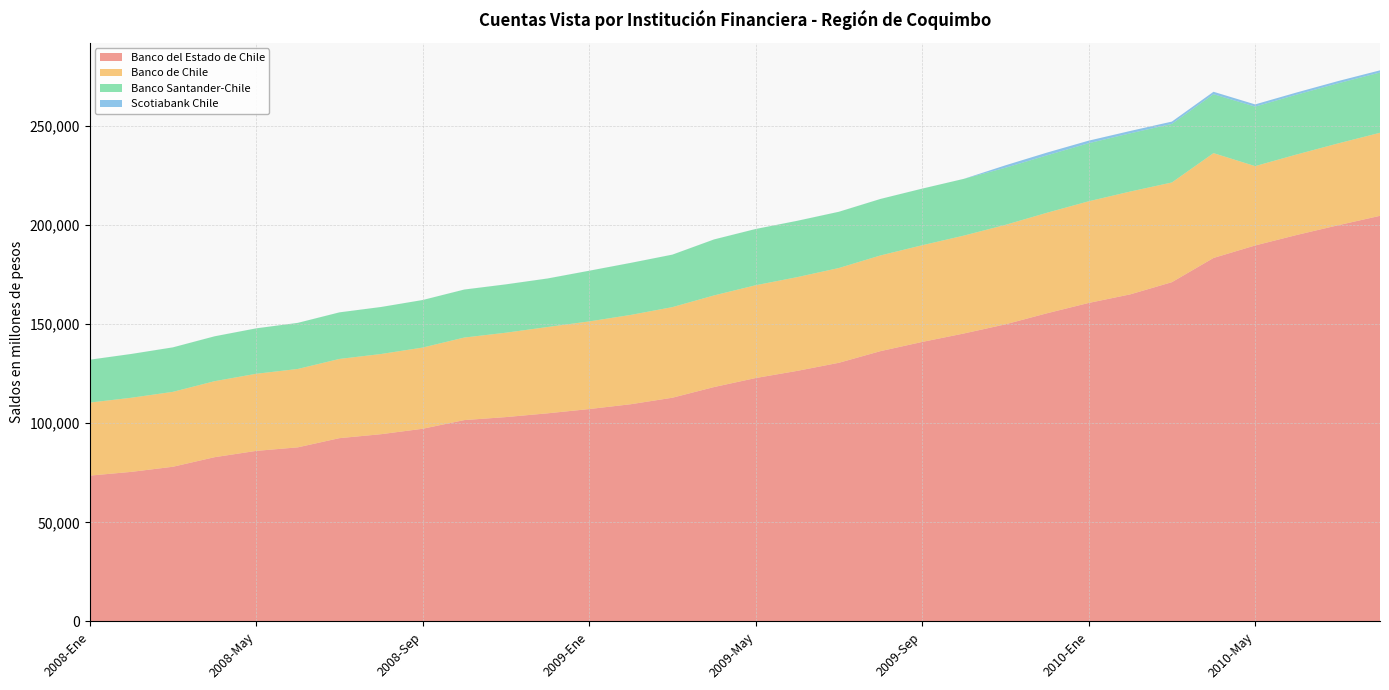

Reading left to right, extract all data points from this chart.

Banco del Estado de Chile: 2008-Ene=73580	2008-Feb=75470	2008-Mar=78054	2008-Abr=82872	2008-May=86053	2008-Jun=87842	2008-Jul=92478	2008-Ago=94477	2008-Sep=97219	2008-Oct=101592	2008-Nov=103106	2008-Dic=105005	2009-Ene=107154	2009-Feb=109593	2009-Mar=112875	2009-Abr=118256	2009-May=122801	2009-Jun=126426	2009-Jul=130503	2009-Ago=136378	2009-Sep=141011	2009-Oct=145266	2009-Nov=149892	2009-Dic=155479	2010-Ene=160675	2010-Feb=165014	2010-Mar=171165	2010-Abr=183376	2010-May=189676	2010-Jun=194973	2010-Jul=199912	2010-Ago=204633
Banco de Chile: 2008-Ene=36832	2008-Feb=37390	2008-Mar=37787	2008-Abr=38342	2008-May=38901	2008-Jun=39544	2008-Jul=39961	2008-Ago=40449	2008-Sep=40958	2008-Oct=41641	2008-Nov=42566	2008-Dic=43543	2009-Ene=44210	2009-Feb=45054	2009-Mar=45708	2009-Abr=46225	2009-May=46814	2009-Jun=47285	2009-Jul=47808	2009-Ago=48274	2009-Sep=48775	2009-Oct=49377	2009-Nov=50177	2009-Dic=50704	2010-Ene=51289	2010-Feb=51873	2010-Mar=50290	2010-Abr=52882	2010-May=40030	2010-Jun=40613	2010-Jul=41280	2010-Ago=41892
Banco Santander-Chile: 2008-Ene=21619	2008-Feb=22079	2008-Mar=22425	2008-Abr=22622	2008-May=22899	2008-Jun=23235	2008-Jul=23478	2008-Ago=23704	2008-Sep=23970	2008-Oct=24198	2008-Nov=24372	2008-Dic=24459	2009-Ene=25548	2009-Feb=26238	2009-Mar=26458	2009-Abr=28223	2009-May=28357	2009-Jun=28392	2009-Jul=28352	2009-Ago=28483	2009-Sep=28542	2009-Oct=28616	2009-Nov=28798	2009-Dic=28960	2010-Ene=29287	2010-Feb=29359	2010-Mar=29531	2010-Abr=29715	2010-May=30004	2010-Jun=30186	2010-Jul=30320	2010-Ago=30395
Scotiabank Chile: 2008-Ene=20	2008-Feb=21	2008-Mar=21	2008-Abr=20	2008-May=20	2008-Jun=21	2008-Jul=21	2008-Ago=21	2008-Sep=21	2008-Oct=21	2008-Nov=23	2008-Dic=22	2009-Ene=24	2009-Feb=23	2009-Mar=23	2009-Abr=23	2009-May=23	2009-Jun=25	2009-Jul=25	2009-Ago=25	2009-Sep=25	2009-Oct=23	2009-Nov=1234	2009-Dic=1387	2010-Ene=1292	2010-Feb=1192	2010-Mar=1184	2010-Abr=1235	2010-May=1129	2010-Jun=1093	2010-Jul=1135	2010-Ago=1101